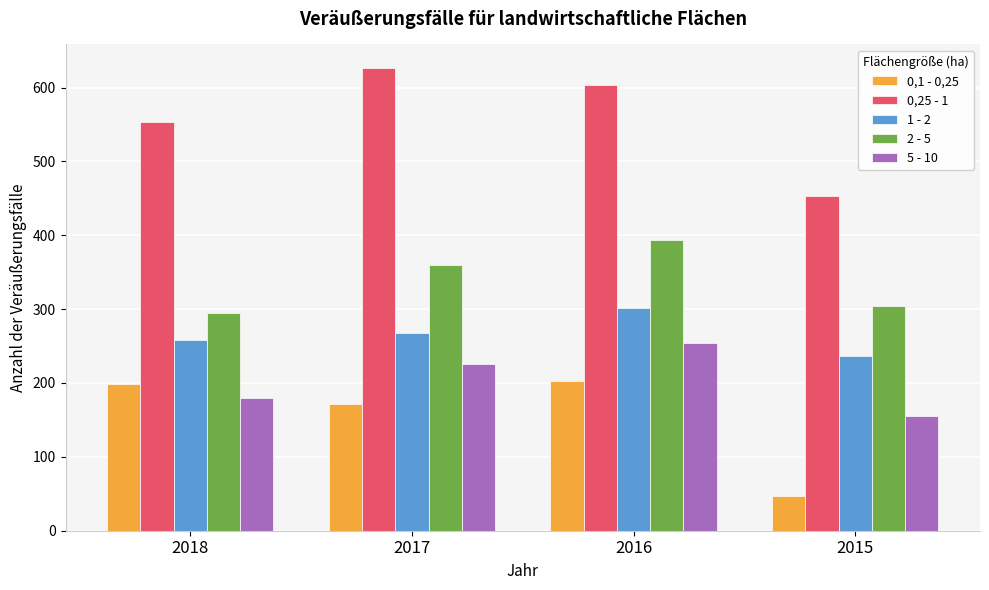

Which series changed the most between 2018 and 2016?

2 - 5